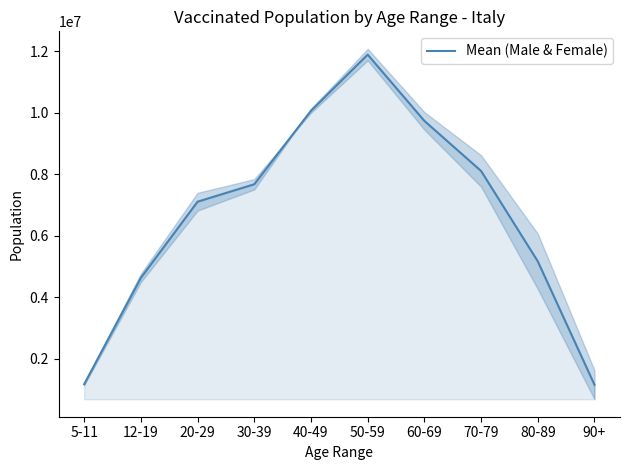

What position from the left is 80-89?

9